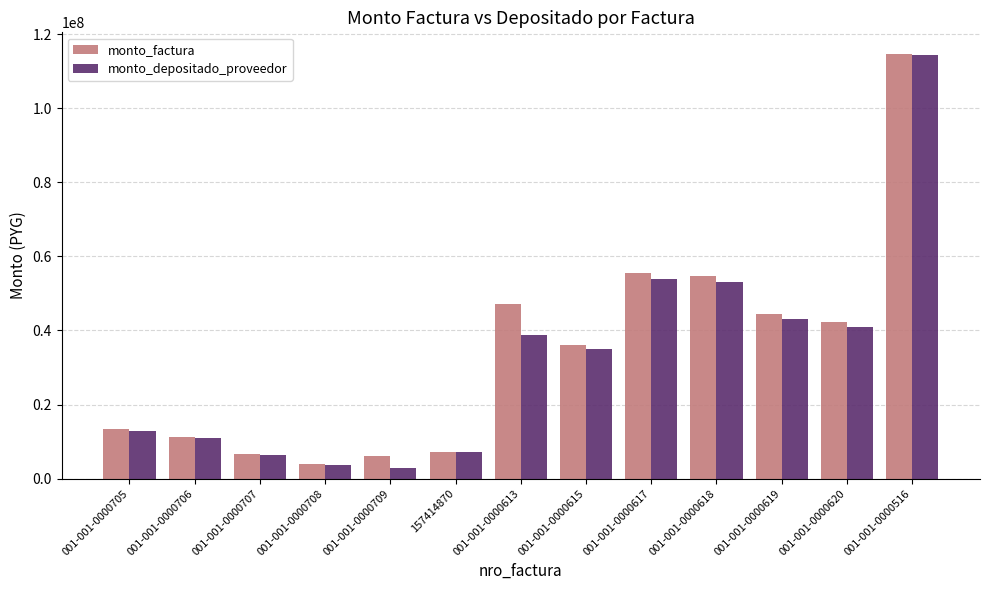

Reading left to right, extract all data points from this chart.

monto_factura: 13422498	11283484	6699231	3947328	6058134	7303870	47037519	36143649	55553288	54782990	44569511	42349394	114718657
monto_depositado_proveedor: 12995419	10924464	6486074	3821732	2997424	7071474	38715149	34993624	53785684	53039895	43151390	41001912	114301498